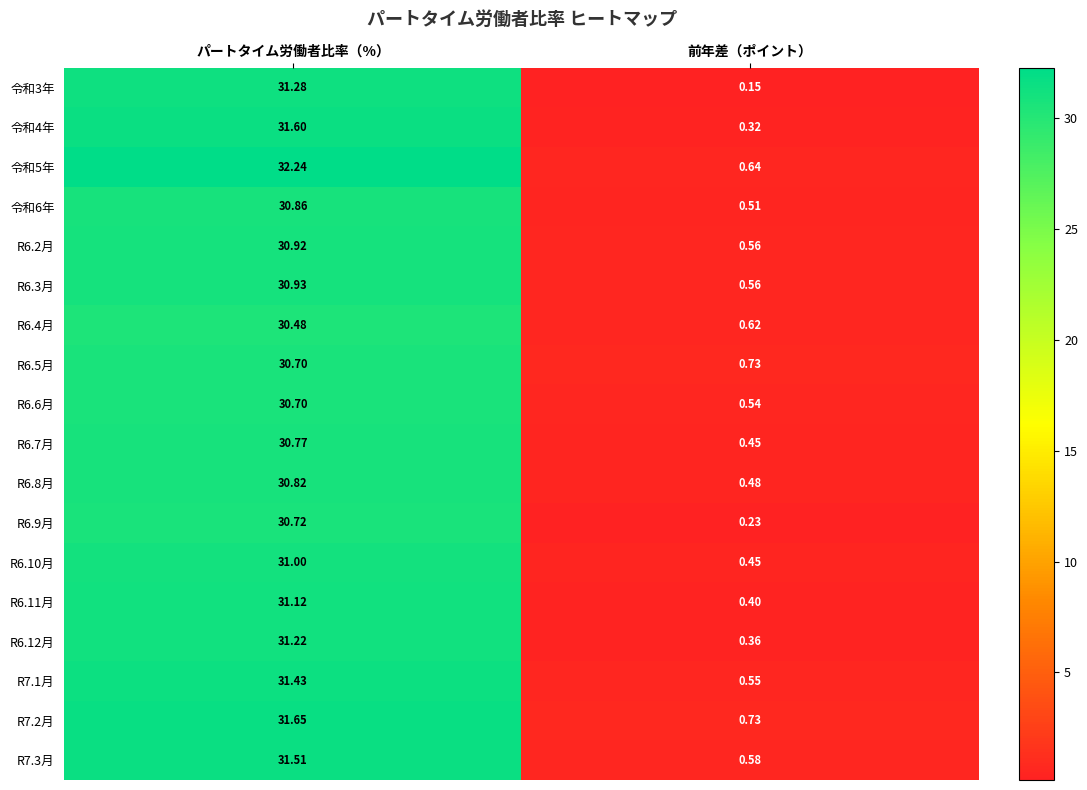

At how many categories does at least one series exceed 2?

1